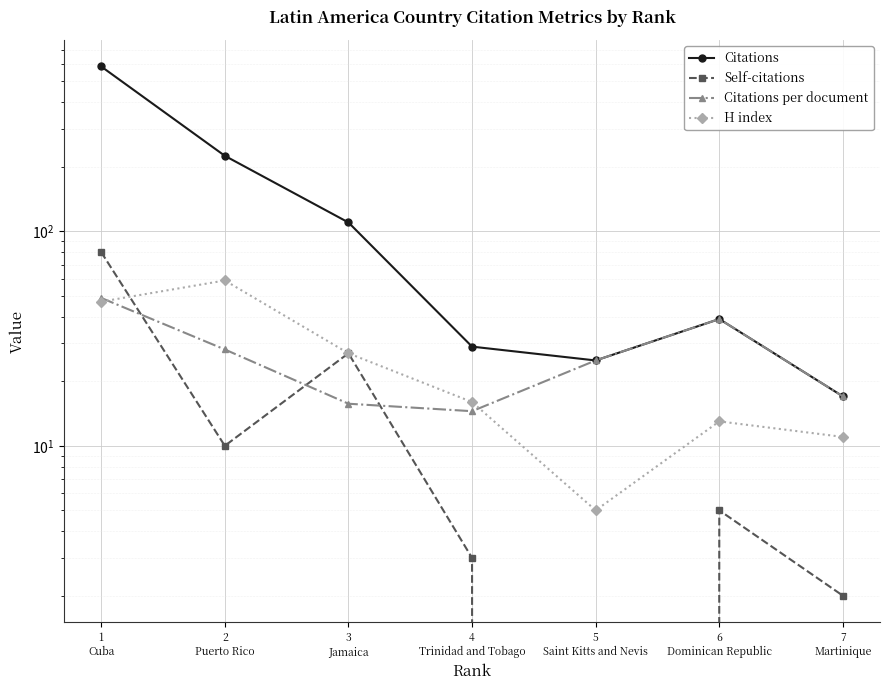

Reading left to right, extract all data points from this chart.

Citations: 1
Cuba=587.0	2
Puerto Rico=225.0	3
Jamaica=110.0	4
Trinidad and Tobago=29.0	5
Saint Kitts and Nevis=25.0	6
Dominican Republic=39.0	7
Martinique=17.0
Self-citations: 1
Cuba=80.0	2
Puerto Rico=10.0	3
Jamaica=27.0	4
Trinidad and Tobago=3.0	5
Saint Kitts and Nevis=0.0	6
Dominican Republic=5.0	7
Martinique=2.0
Citations per document: 1
Cuba=48.9	2
Puerto Rico=28.1	3
Jamaica=15.7	4
Trinidad and Tobago=14.5	5
Saint Kitts and Nevis=25.0	6
Dominican Republic=39.0	7
Martinique=17.0
H index: 1
Cuba=47.0	2
Puerto Rico=59.0	3
Jamaica=27.0	4
Trinidad and Tobago=16.0	5
Saint Kitts and Nevis=5.0	6
Dominican Republic=13.0	7
Martinique=11.0